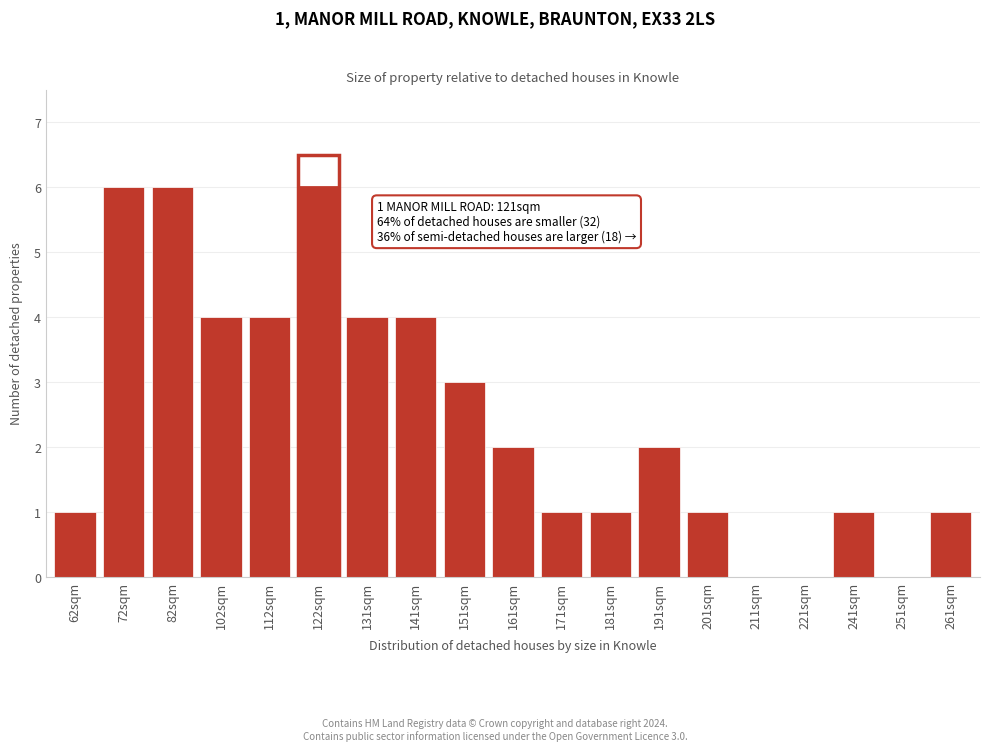

Reading left to right, transcribe all the data shown in this chart.

62sqm=1	72sqm=6	82sqm=6	102sqm=4	112sqm=4	122sqm=6	131sqm=4	141sqm=4	151sqm=3	161sqm=2	171sqm=1	181sqm=1	191sqm=2	201sqm=1	211sqm=0	221sqm=0	241sqm=1	251sqm=0	261sqm=1